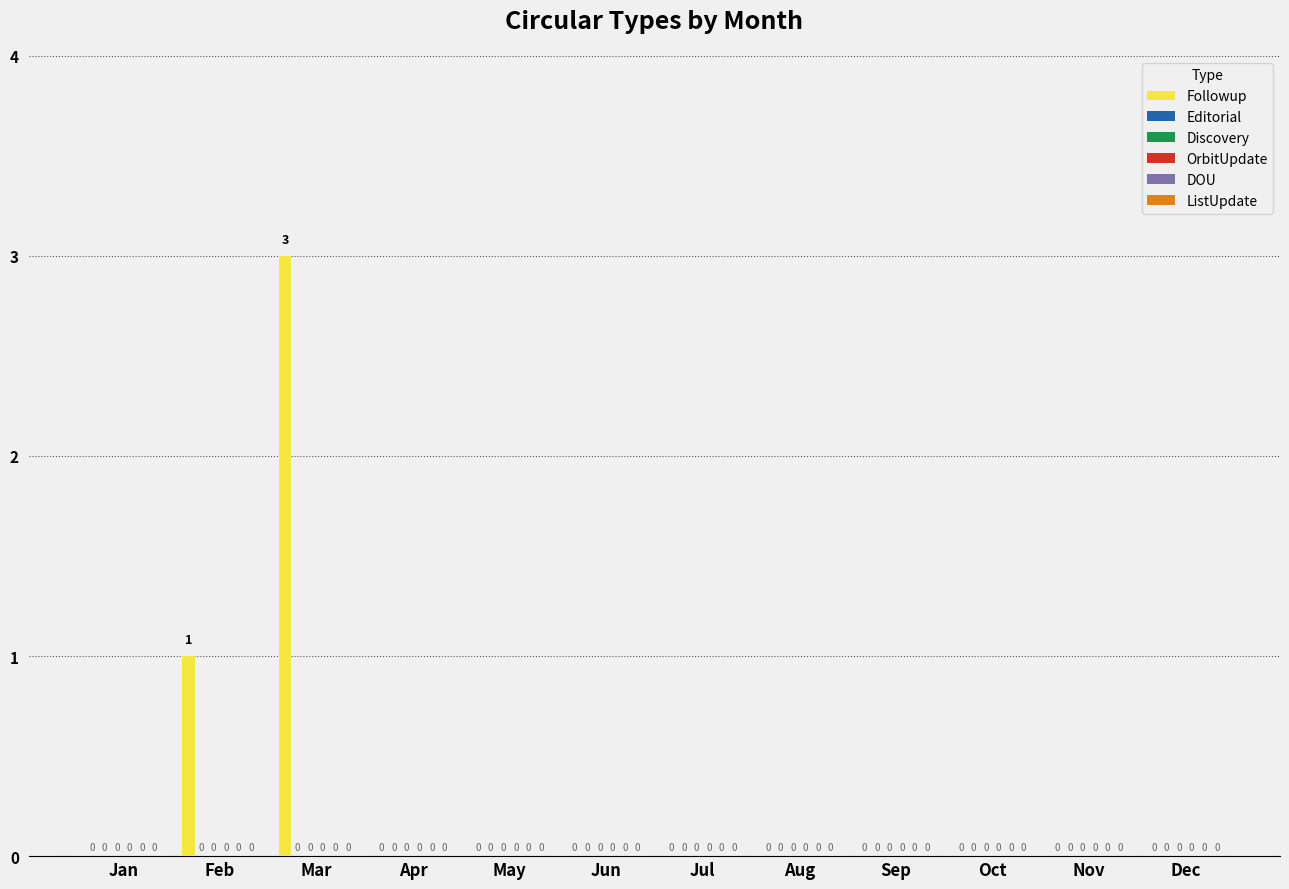

What is the maximum value shown in the chart?

3